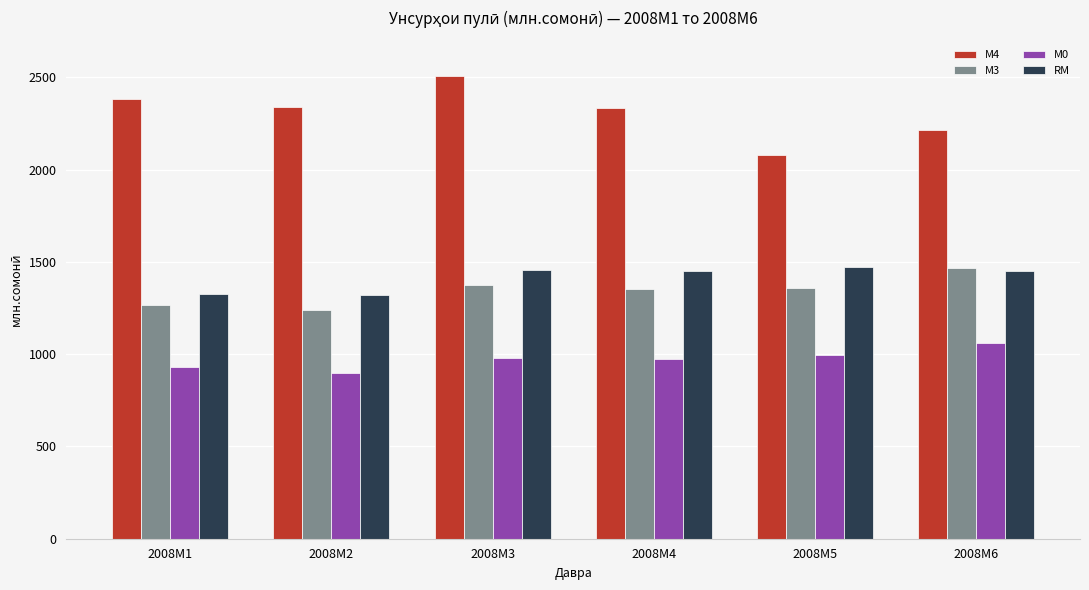

What is the average value of the М0 series?

973.3